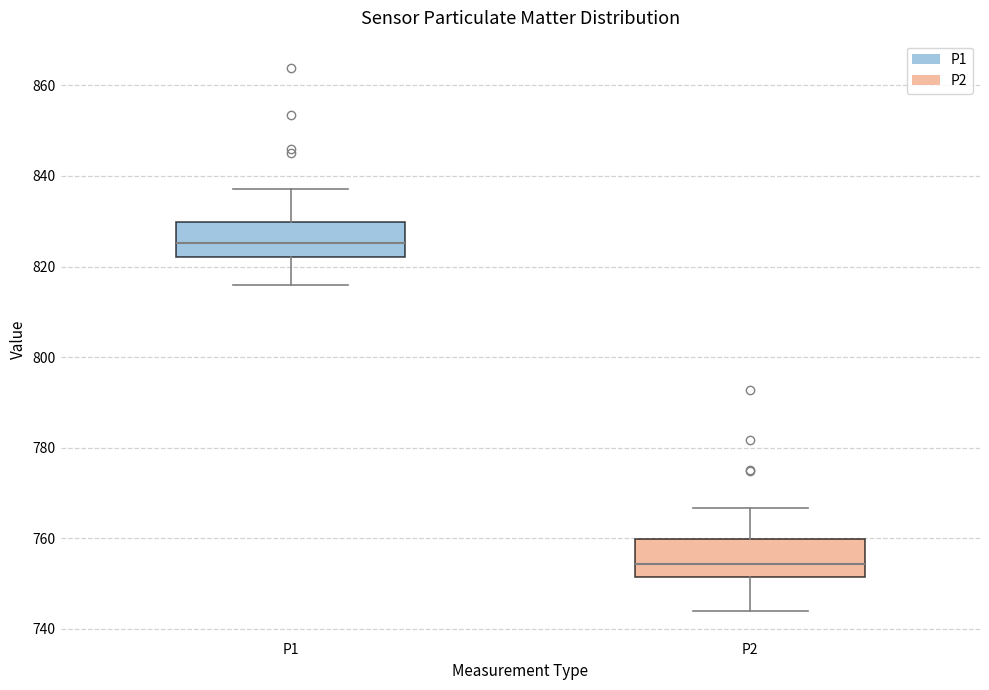

Reading left to right, transcribe this box plot: for each box, give where its median line is, the range the box spans, and where its two whiskers end, as read against the y-axis. The values are not printed on the chart, so give them approximately, as read against the axis.

P1: median 826, box 822 to 830, whiskers 816 to 838
P2: median 754, box 752 to 760, whiskers 744 to 766